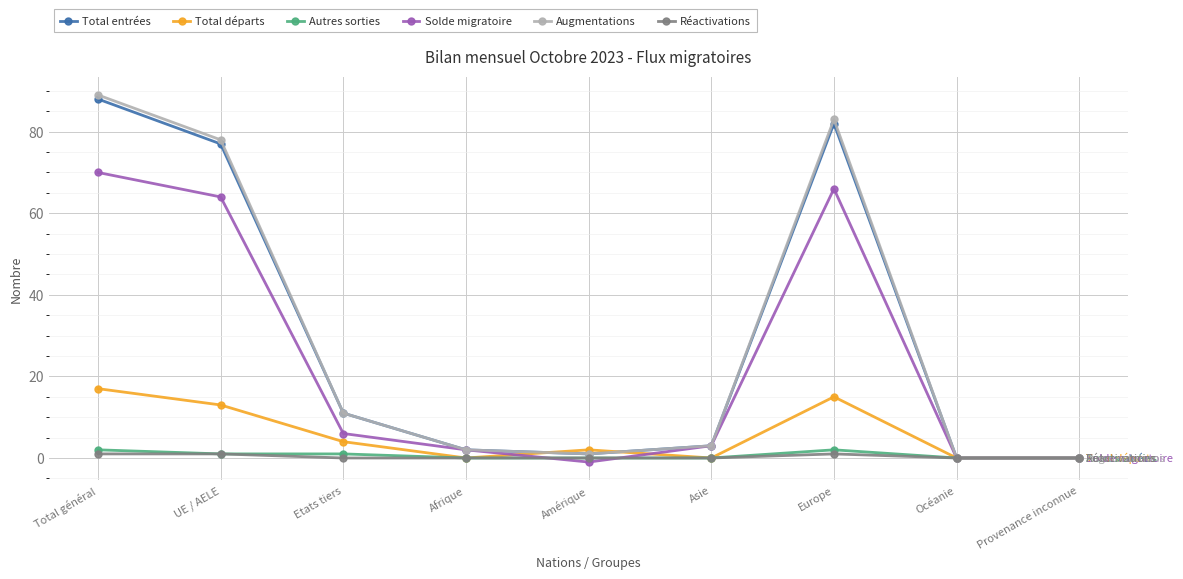

How many distinct data groups are displayed?

6